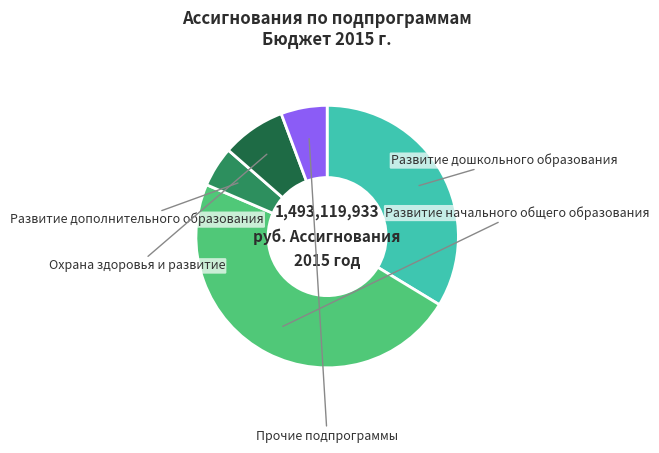

Which slice is the largest?

Развитие начального общего образования